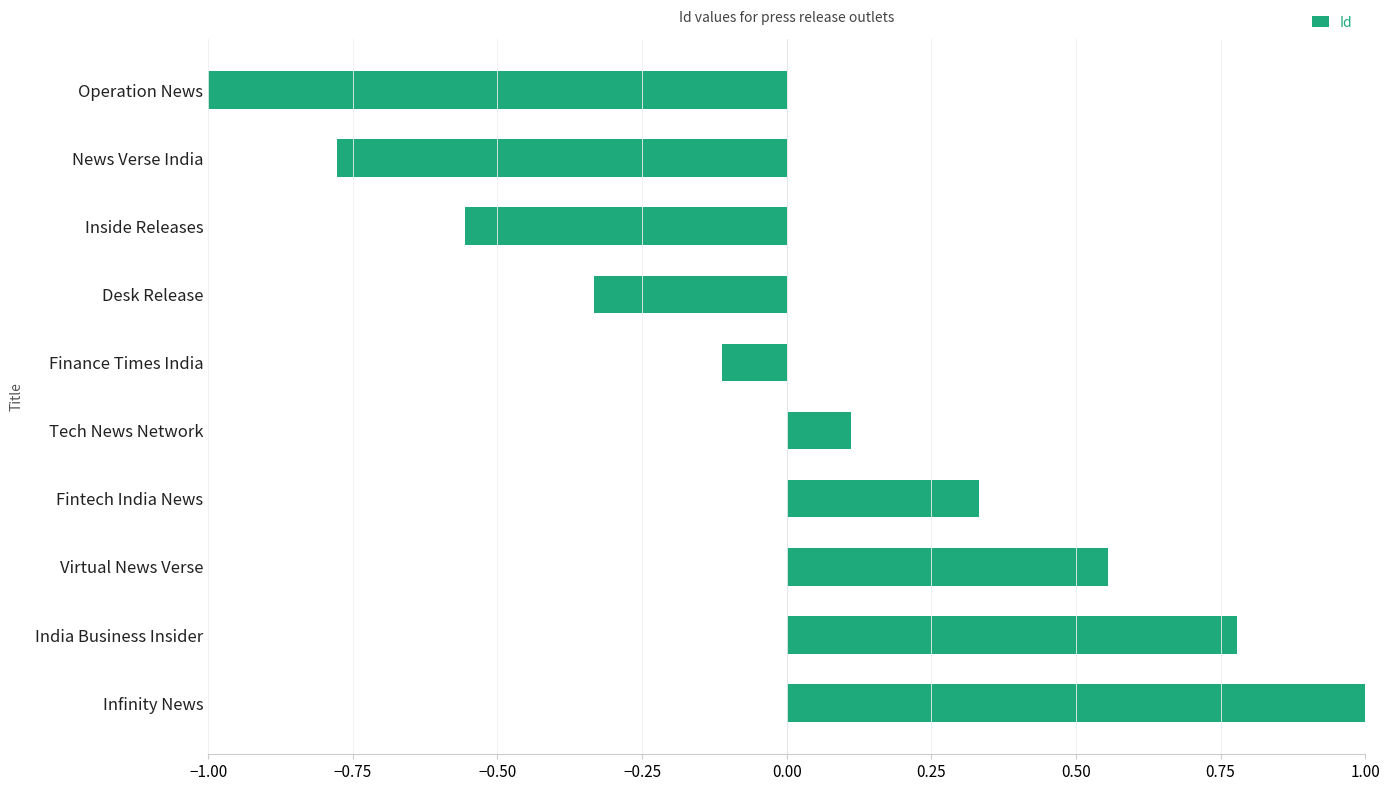

Count the number of values greater than 0.

5